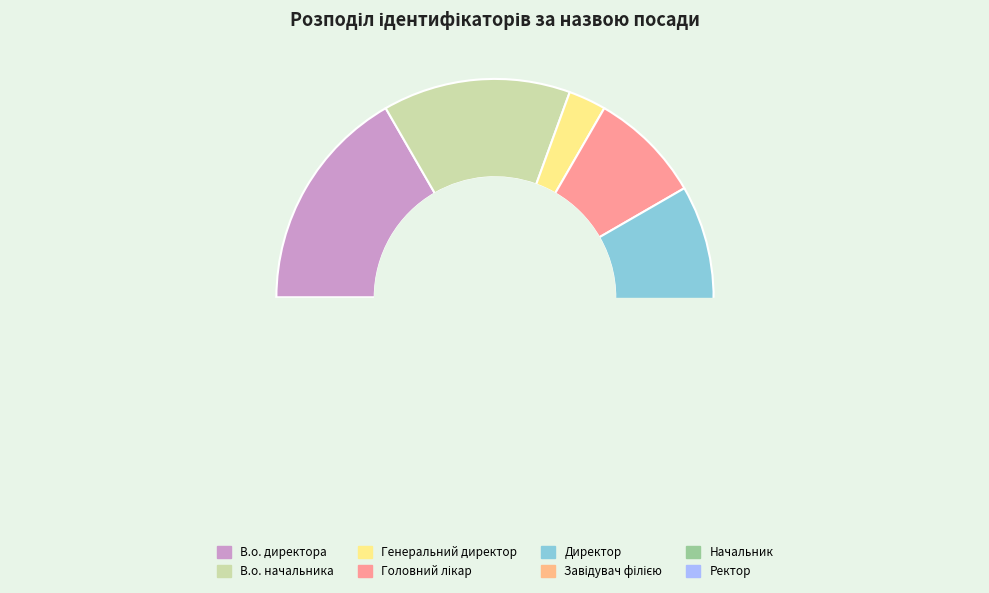

To the nearest percent, what portion does Генеральний директор represent?

3%